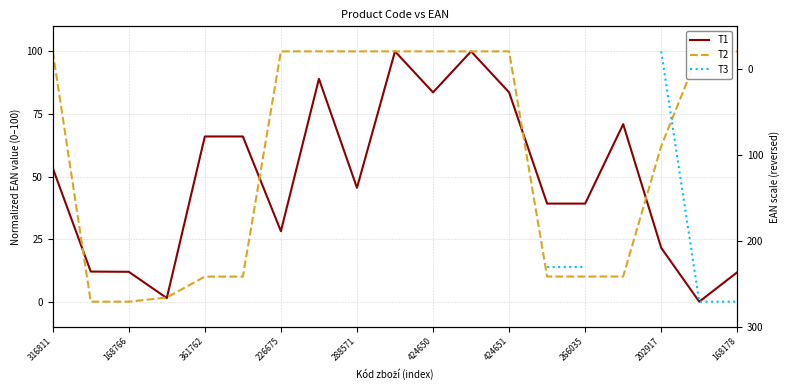

How many interior local peaks does the T2 series have?

3